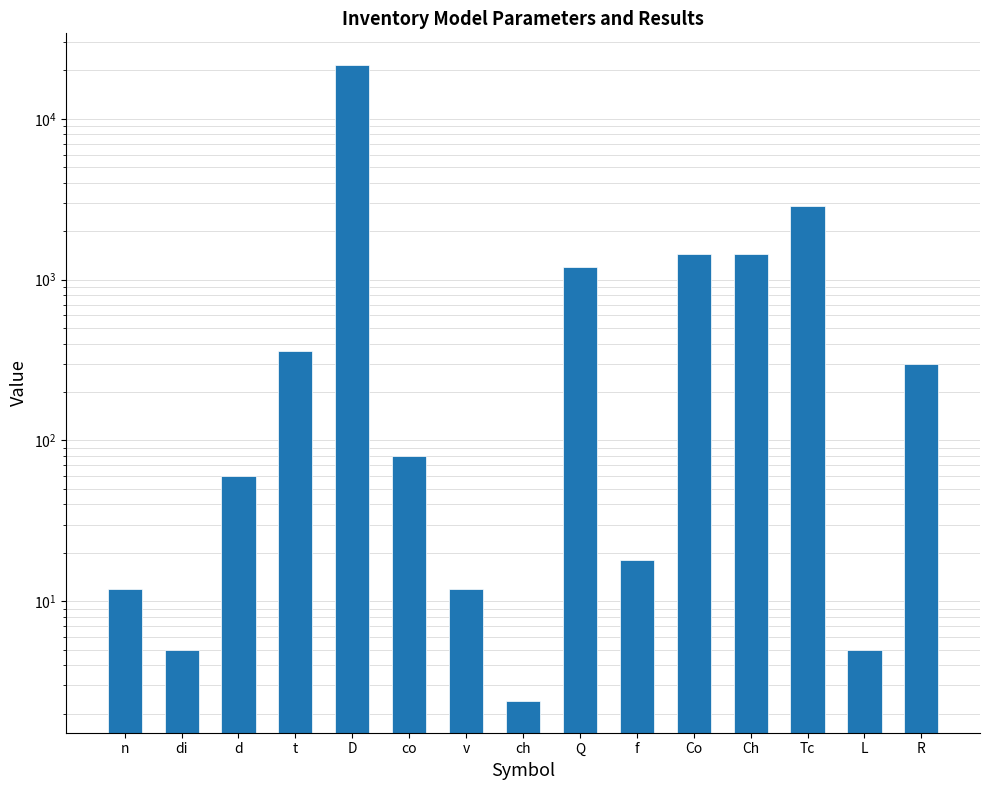

What is the approximate value at t?

360.0